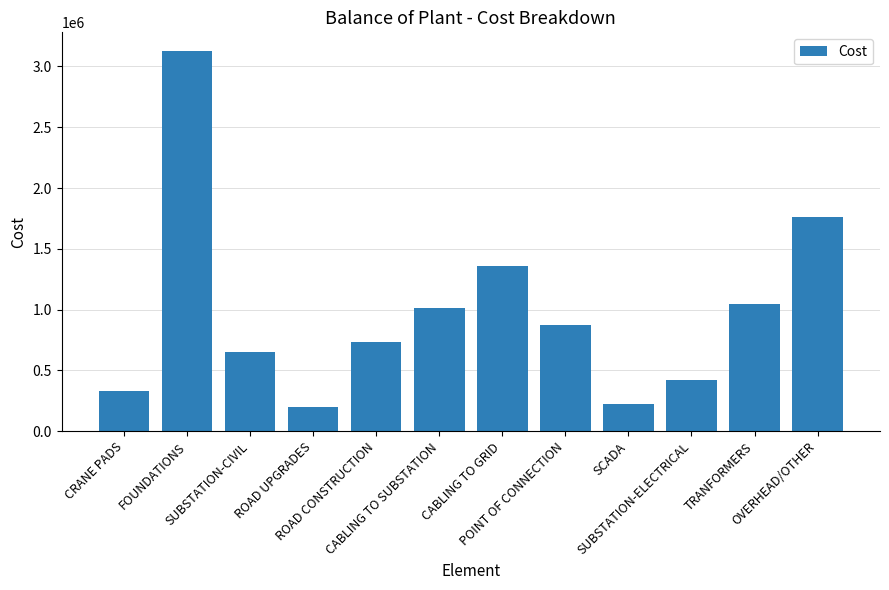

What position from the right is SUBSTATION-CIVIL?

10